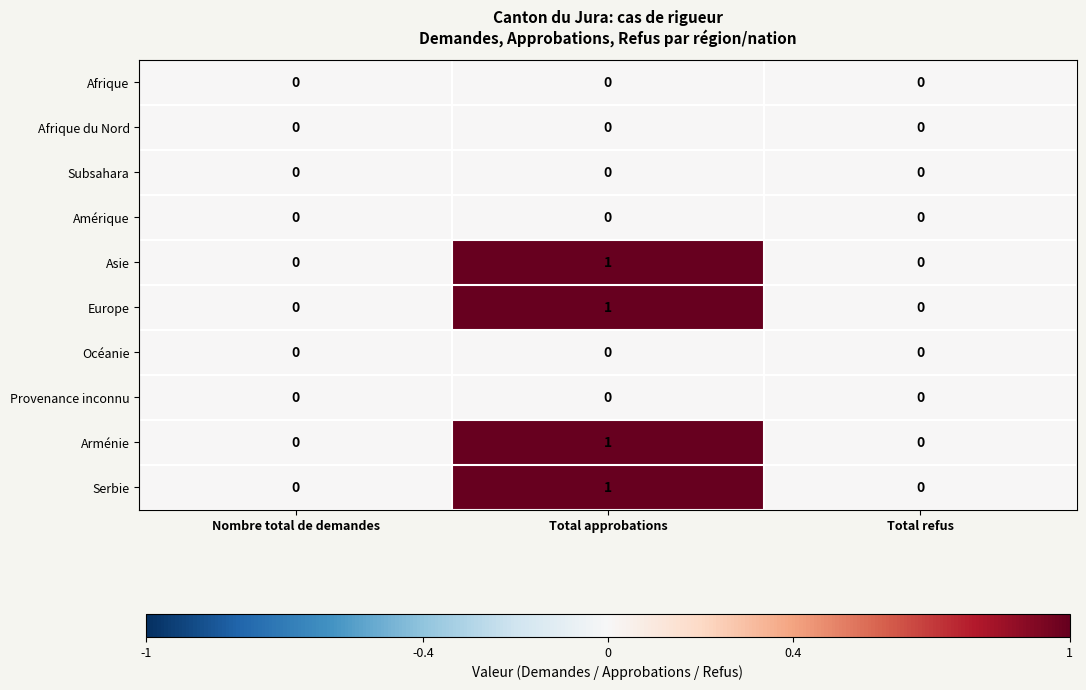

The value of Asie at Total refus is 1. True or false?

False